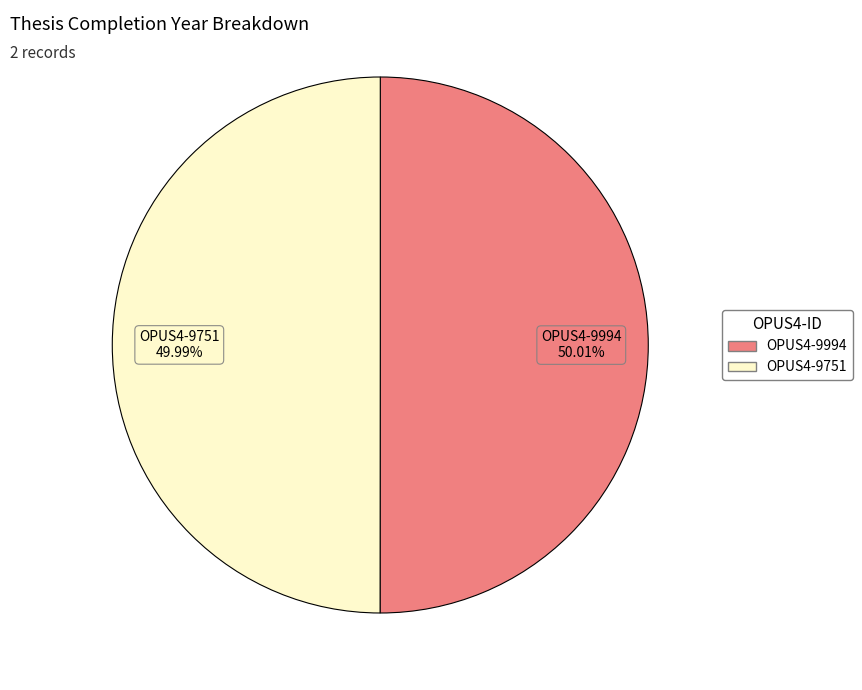

Does any single category account for the majority?

Yes